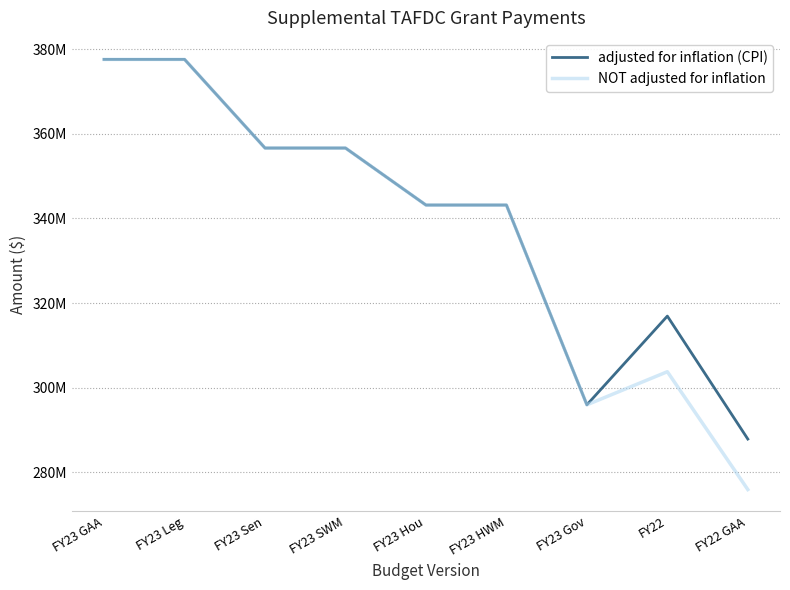

What are all the series names shown in the legend?

adjusted for inflation (CPI), NOT adjusted for inflation